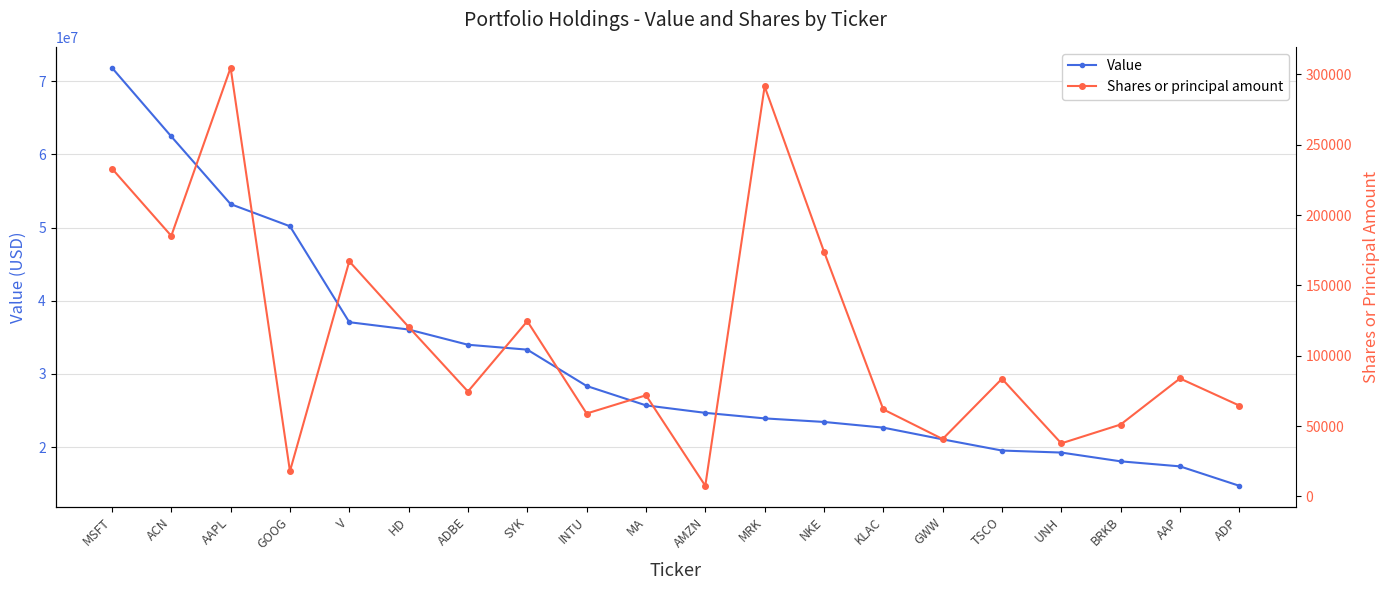

Which series has the largest range (max minus min)?

Value